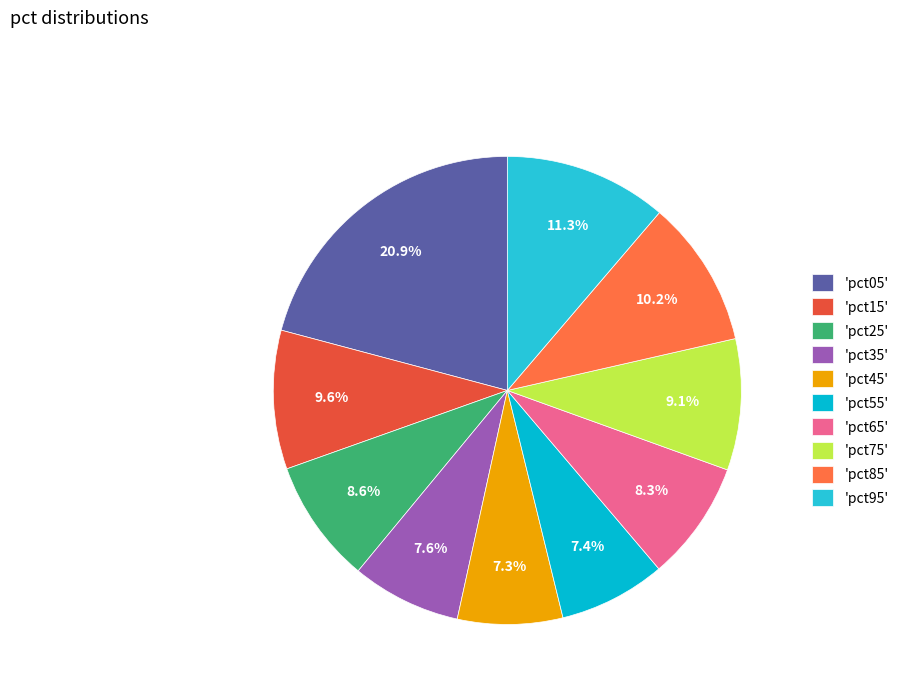

To the nearest percent, what is the difference between the largest and smallest slice percentages?

14%